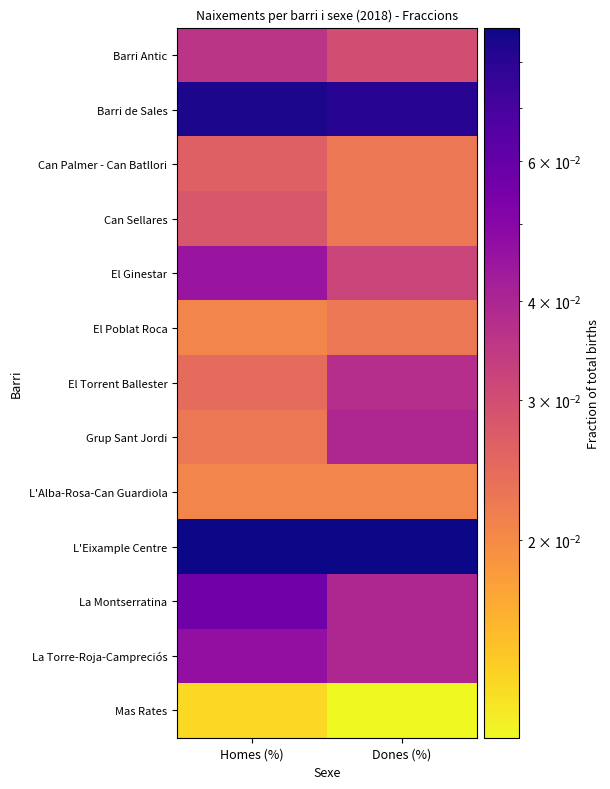

Reading right to left, extract all data points from this chart.

Barri Antic: Dones (%)=0.0	Homes (%)=0.0
Barri de Sales: Dones (%)=0.1	Homes (%)=0.1
Can Palmer - Can Batllori: Dones (%)=0.0	Homes (%)=0.0
Can Sellares: Dones (%)=0.0	Homes (%)=0.0
El Ginestar: Dones (%)=0.0	Homes (%)=0.0
El Poblat Roca: Dones (%)=0.0	Homes (%)=0.0
El Torrent Ballester: Dones (%)=0.0	Homes (%)=0.0
Grup Sant Jordi: Dones (%)=0.0	Homes (%)=0.0
L'Alba-Rosa-Can Guardiola: Dones (%)=0.0	Homes (%)=0.0
L'Eixample Centre: Dones (%)=0.1	Homes (%)=0.1
La Montserratina: Dones (%)=0.0	Homes (%)=0.1
La Torre-Roja-Campreciós: Dones (%)=0.0	Homes (%)=0.0
Mas Rates: Dones (%)=0.0	Homes (%)=0.0